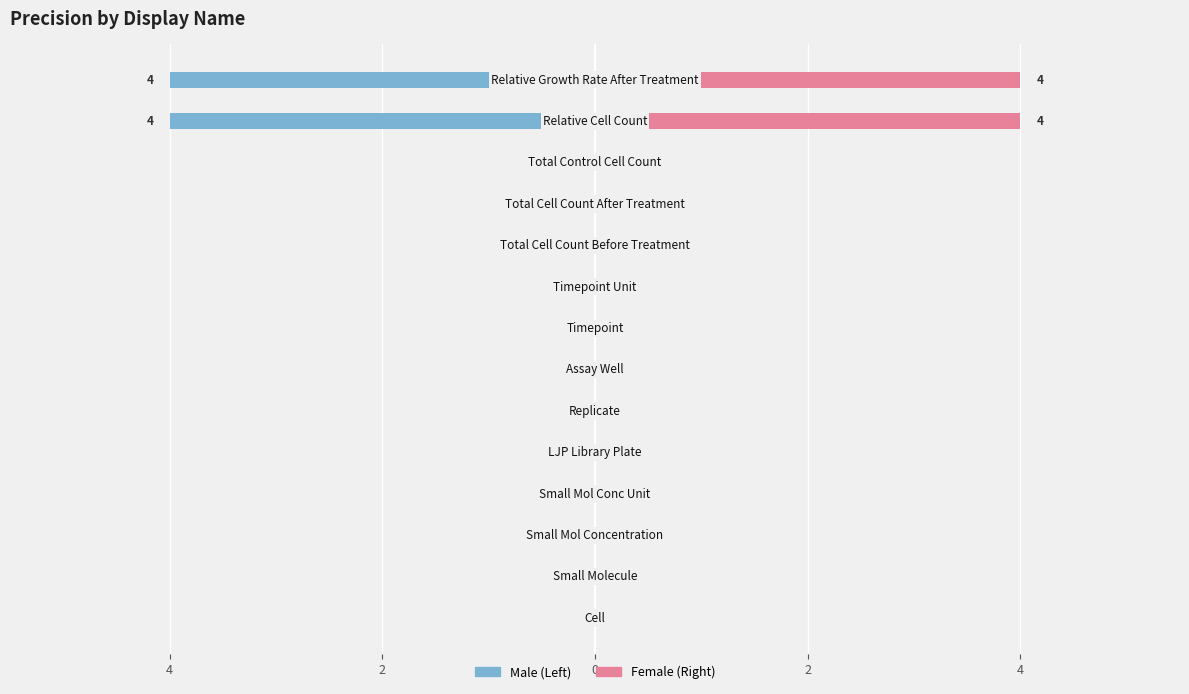

How many values in the Male series are below 0?

2